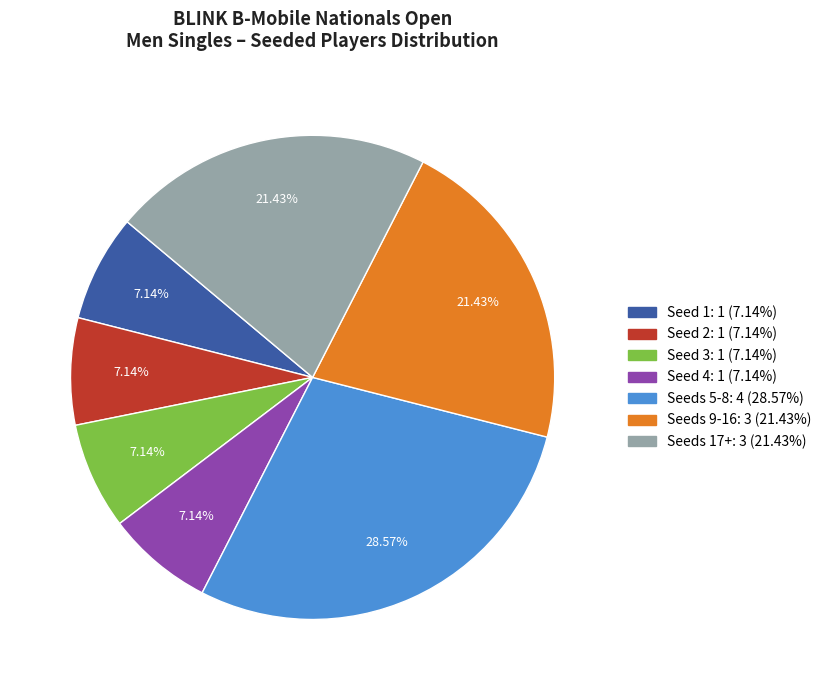

Is there any slice that represents more than half of the pie?

No